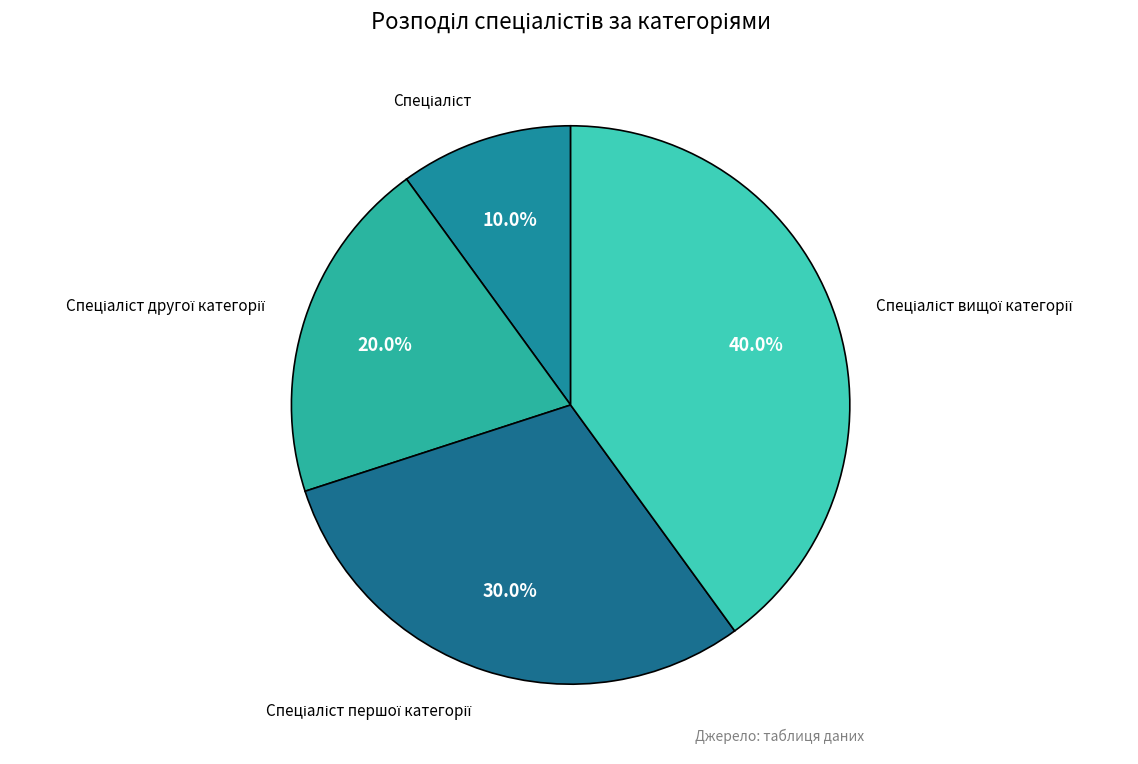

Count the number of slices in the pie.

4